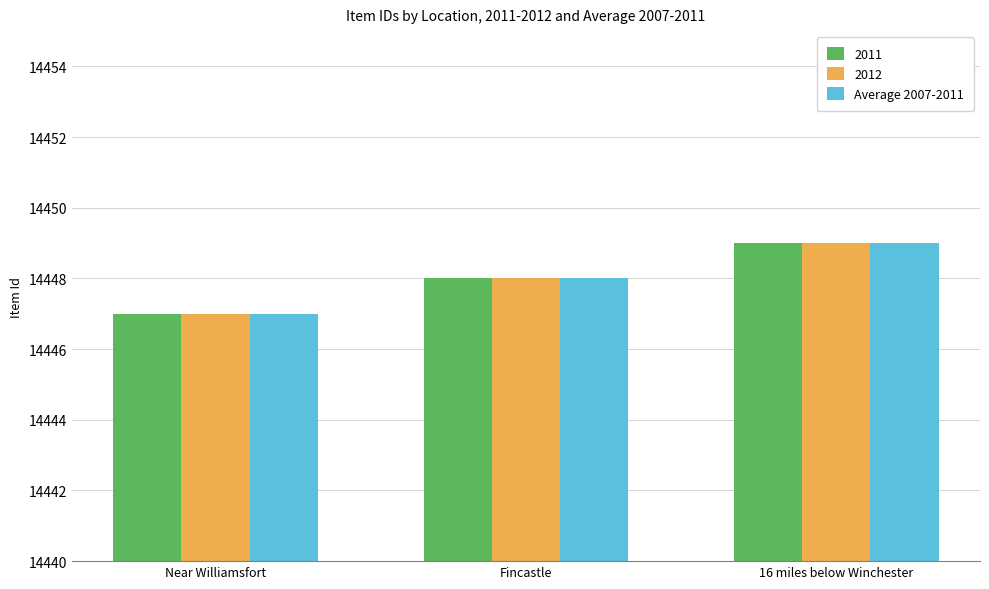

What is the total value across all series at Near Williamsfort?

43341